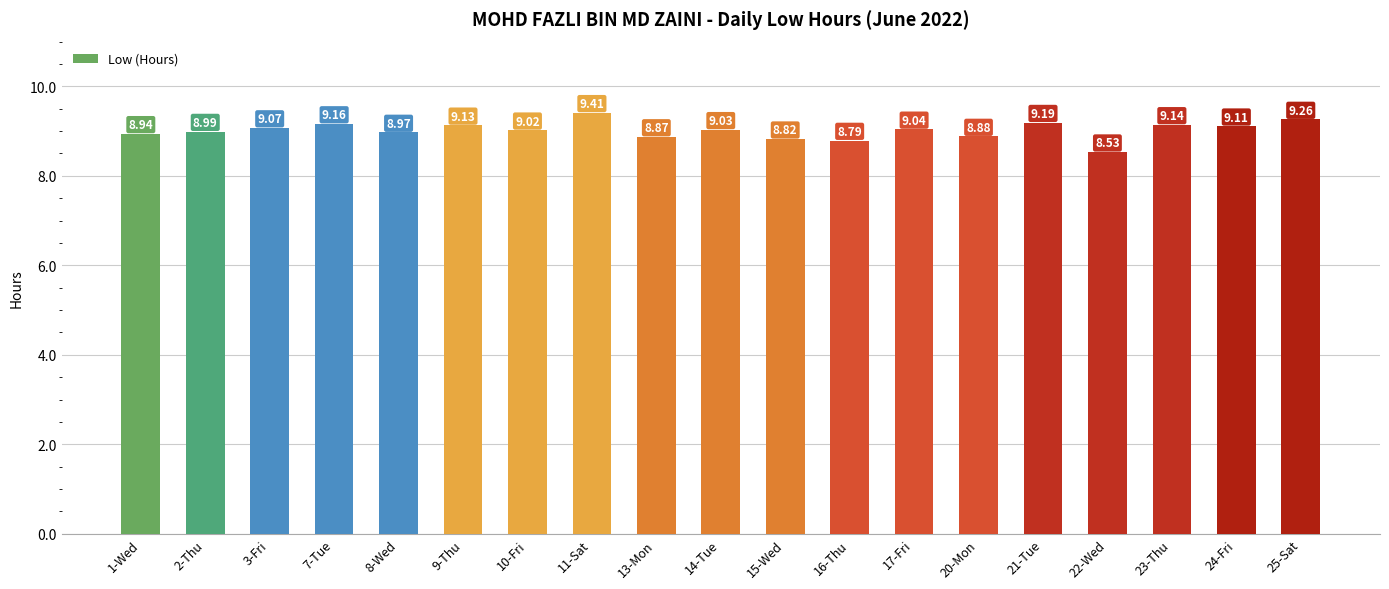

Are the bars horizontal?

No